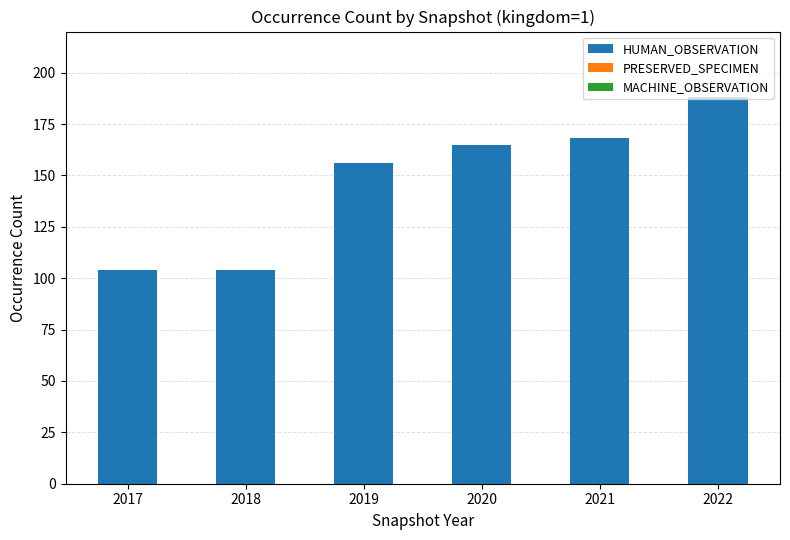

What is the average value?

148